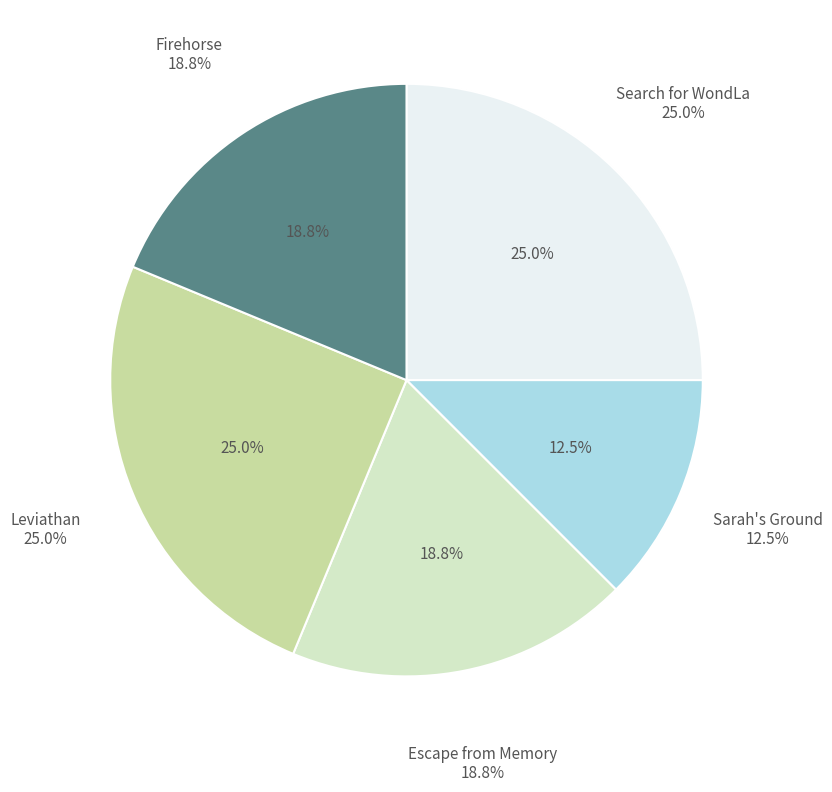

Which slice is the smallest?

Sarah's Ground